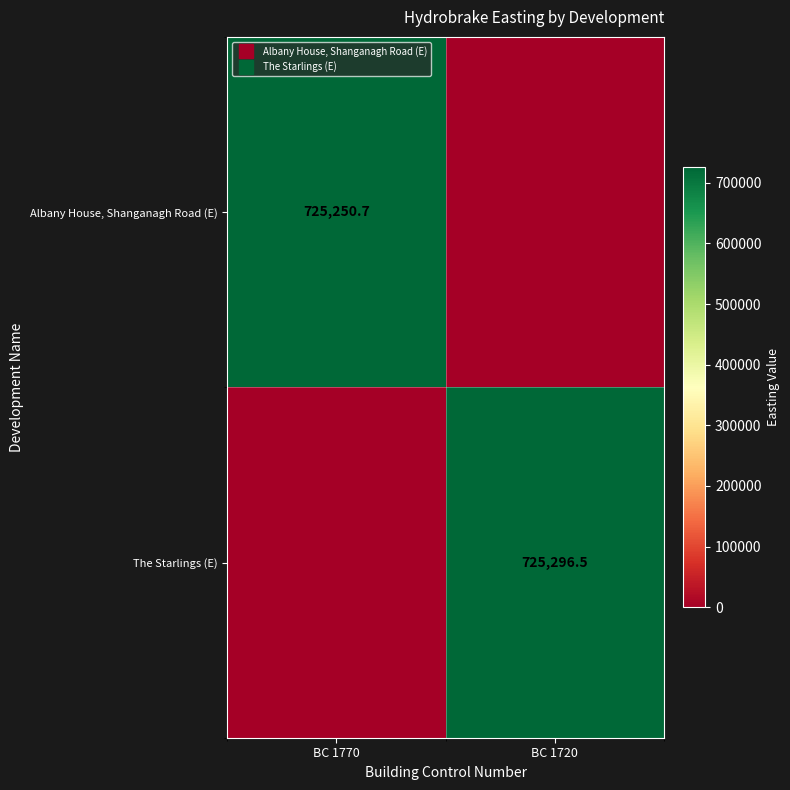

List the series in order of their peak value, lowest first.

Albany House, Shanganagh Road (E), The Starlings (E)